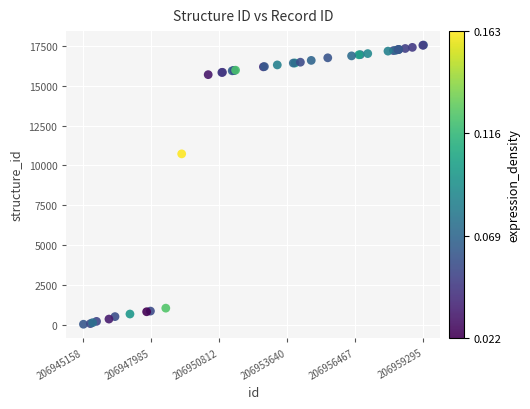

What Y value in the scatter plot is closest to 8800?

10726